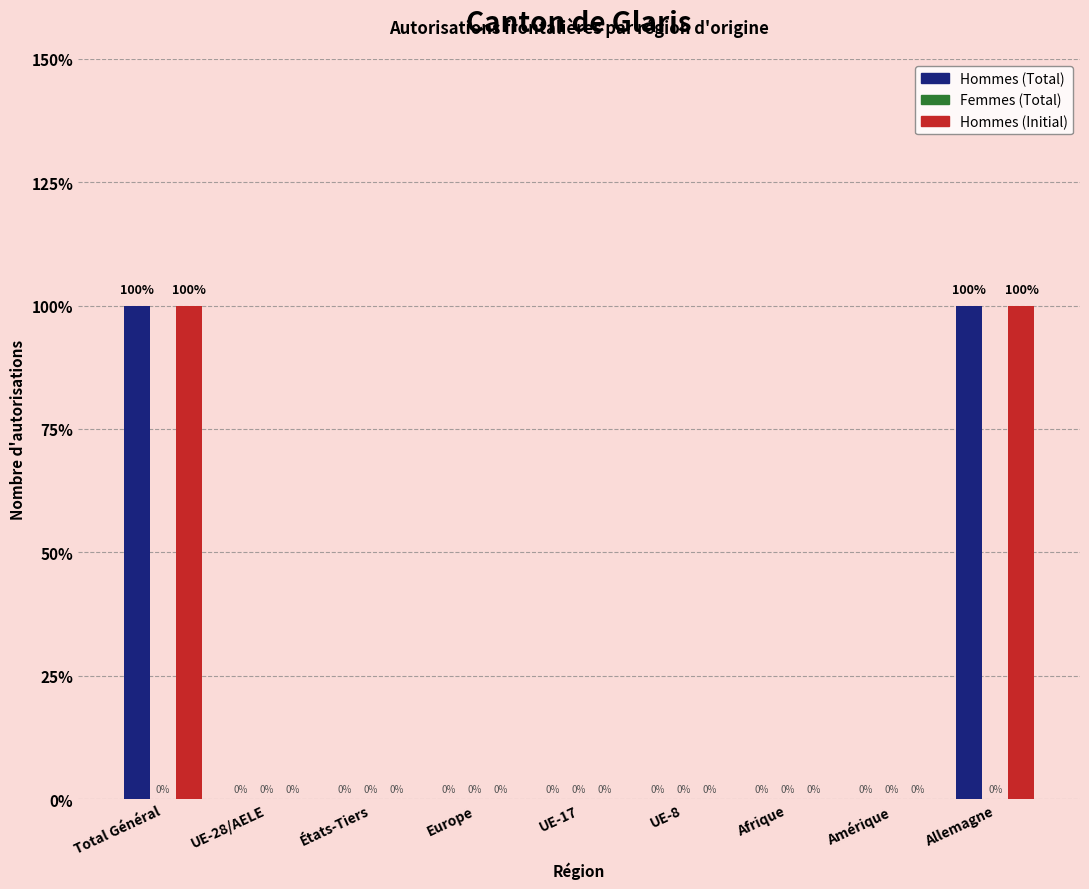

True or false: Hommes (Initial) has a value of 1 at Allemagne.

True